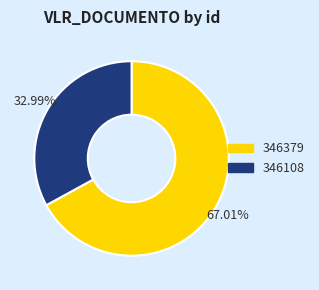

What is the smallest slice in the pie chart?

346108